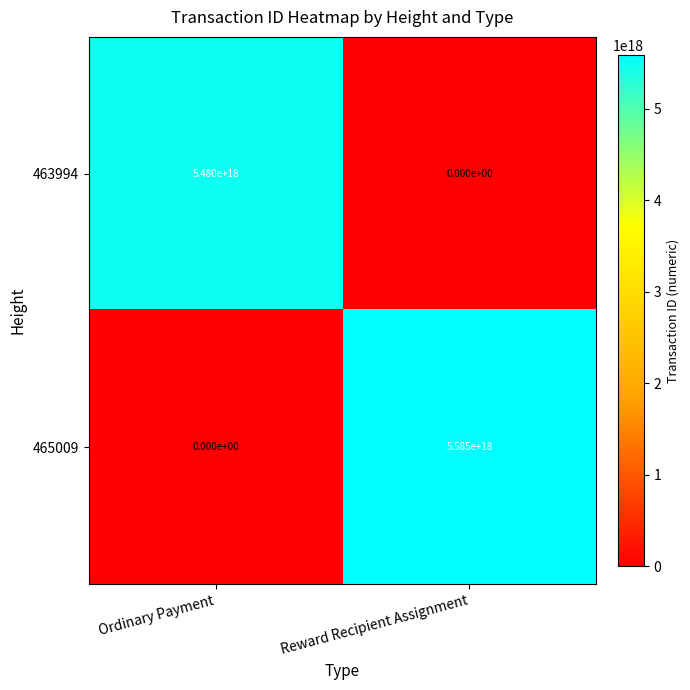

At which label is 463994 closest to 2740000000000000000?

Ordinary Payment